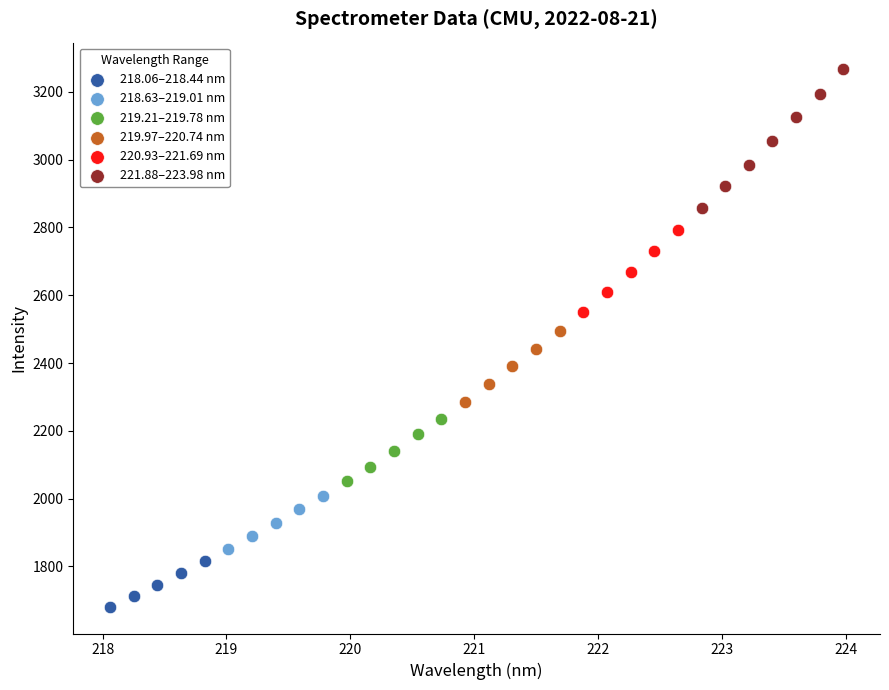

Which series has the widest spread of Y values?

221.88–223.98 nm